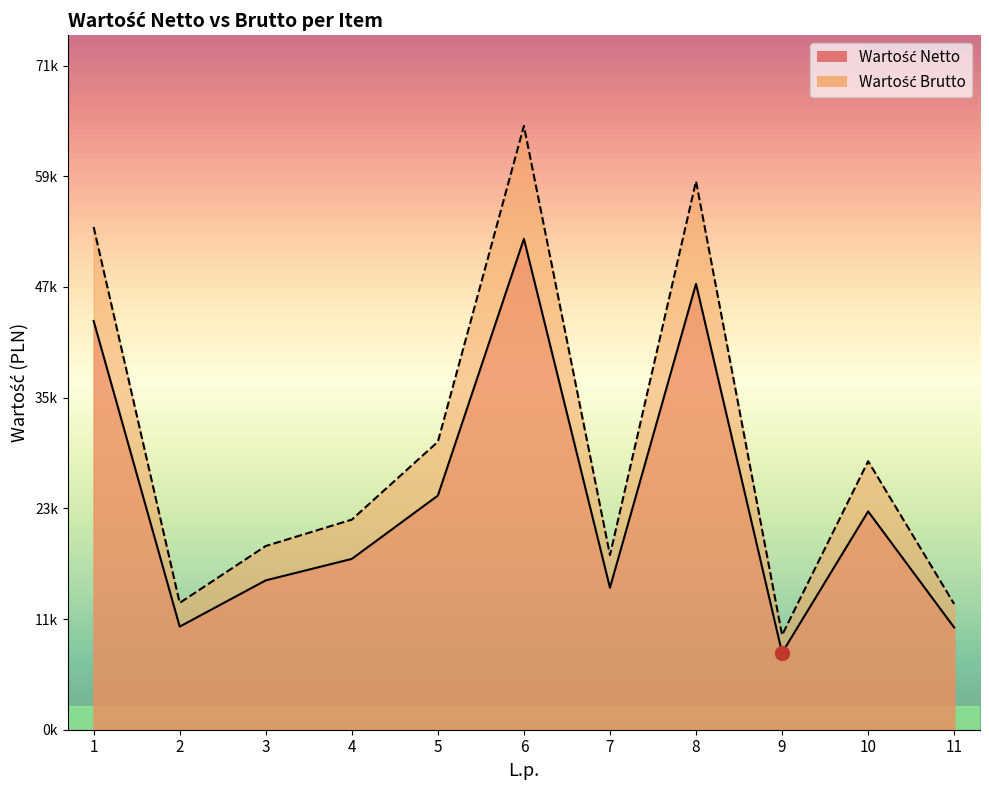

At how many categories does at least one series exceed 57371?

2